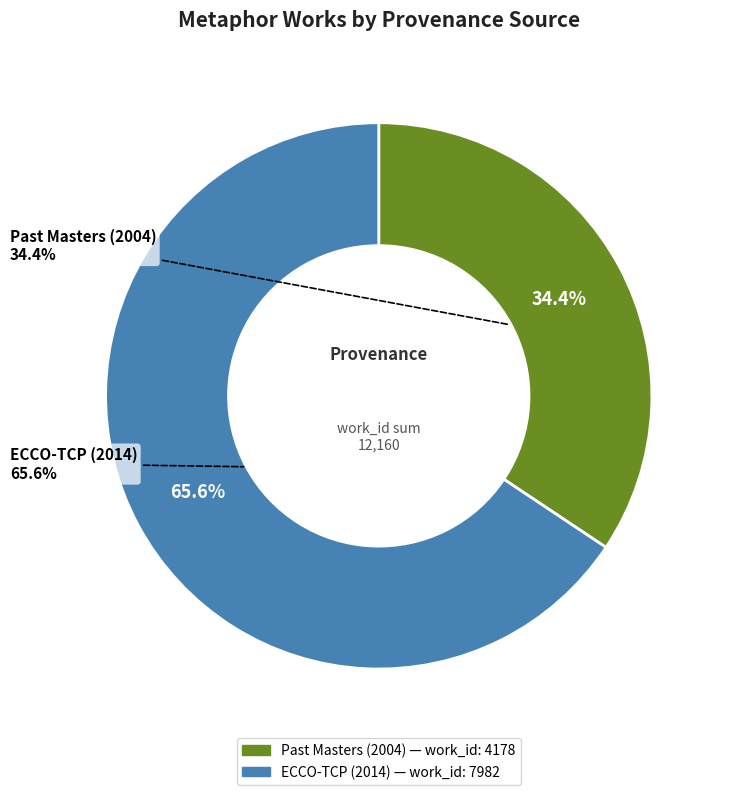

How many slices are in this pie chart?

2